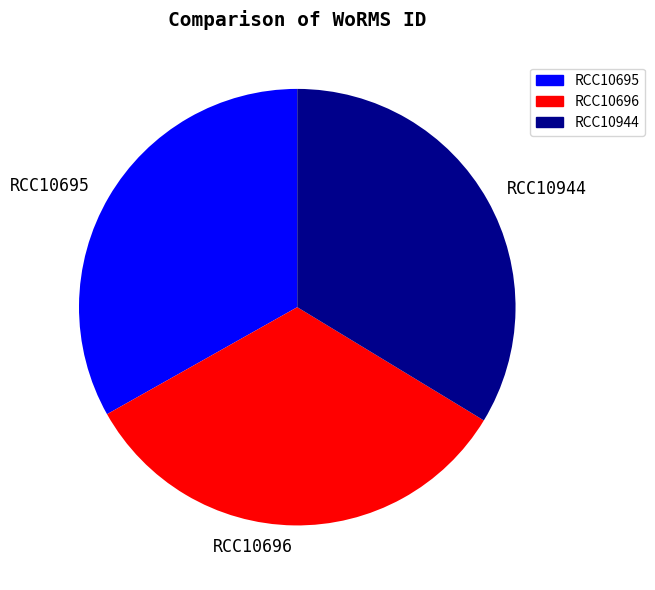

True or false: RCC10944 accounts for 27% of the total.

False